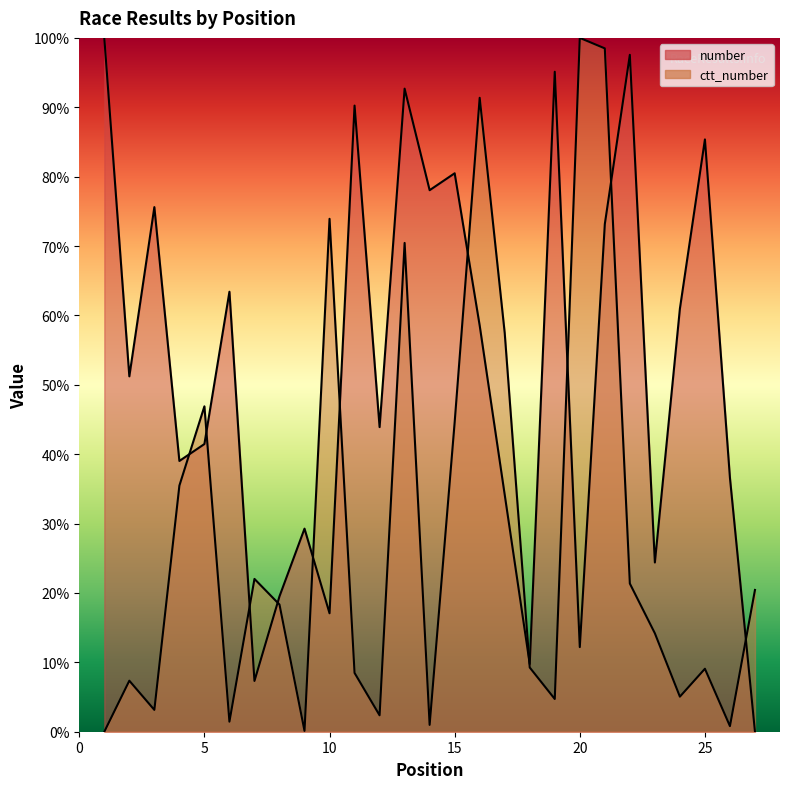

The value of number at 12 is 43.9. True or false?

True